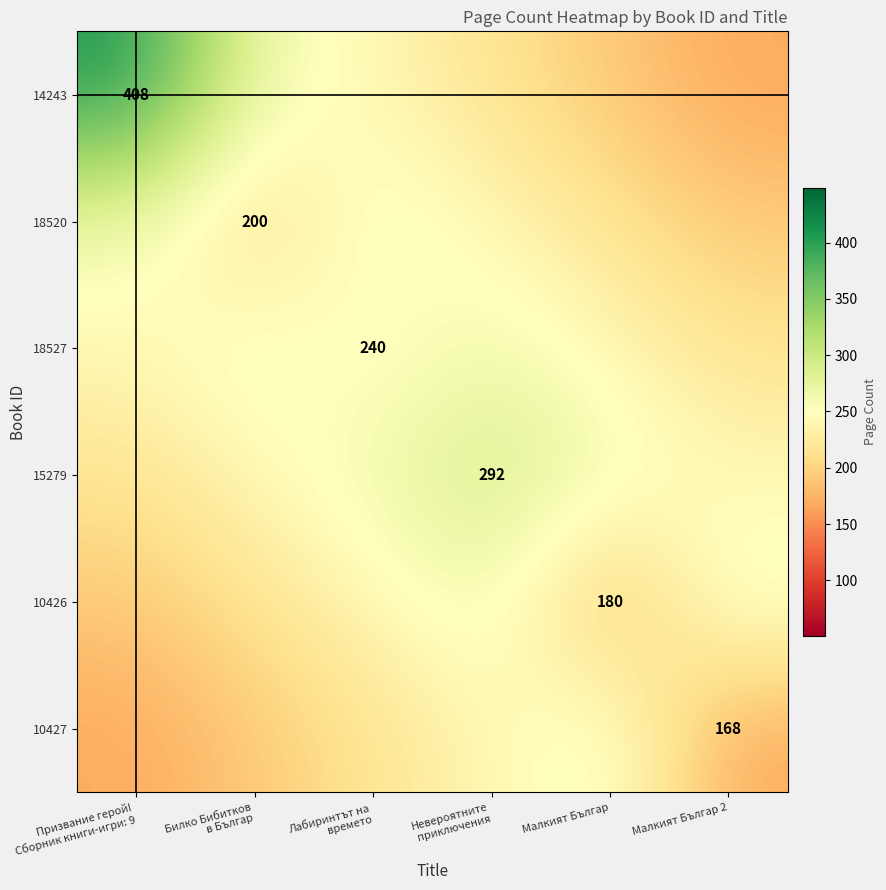

What is the spread (max minus min) of values at Призвание герой!
Сборник книги-игри: 9?

240